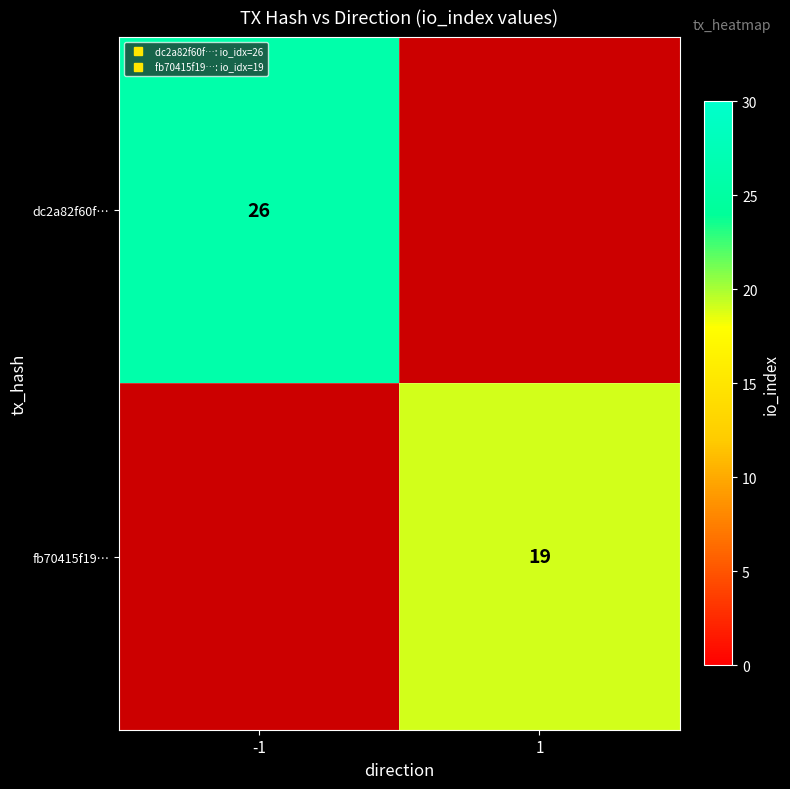

The value of dc2a82f60f… at -1 is 10. True or false?

False